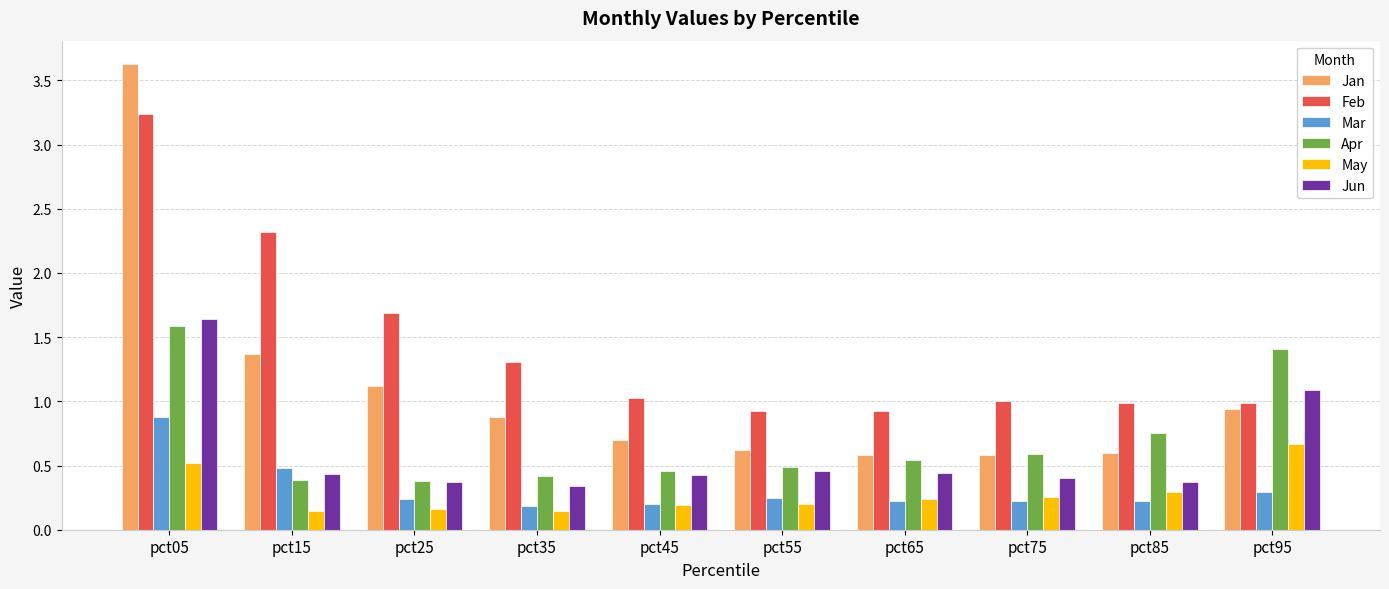

What is the total value across all series at pct55?

2.9